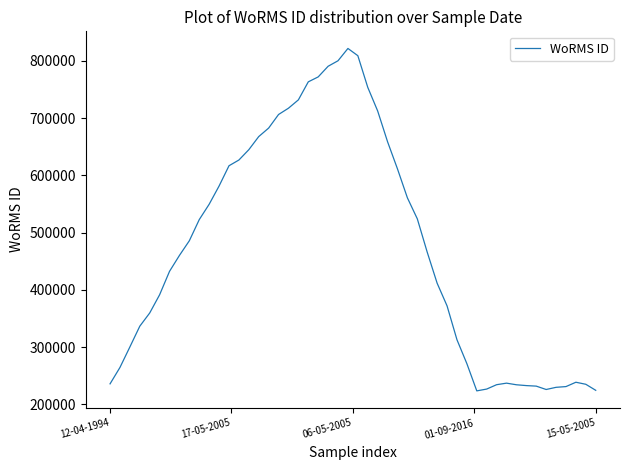

What is the greatest value displayed?

821783.1